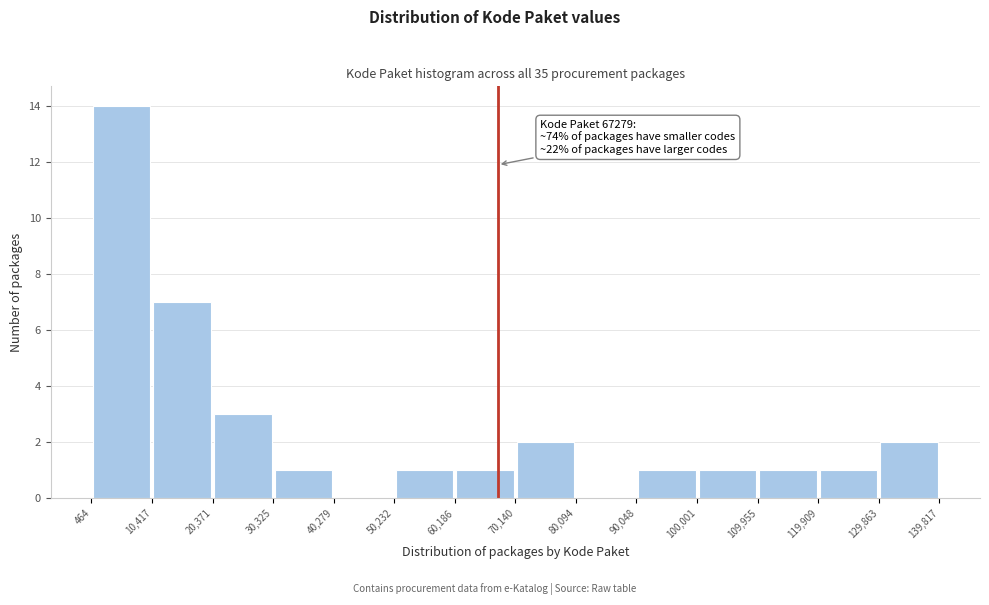

Which range on the x-axis has the tallest bar?

464 to 10,417